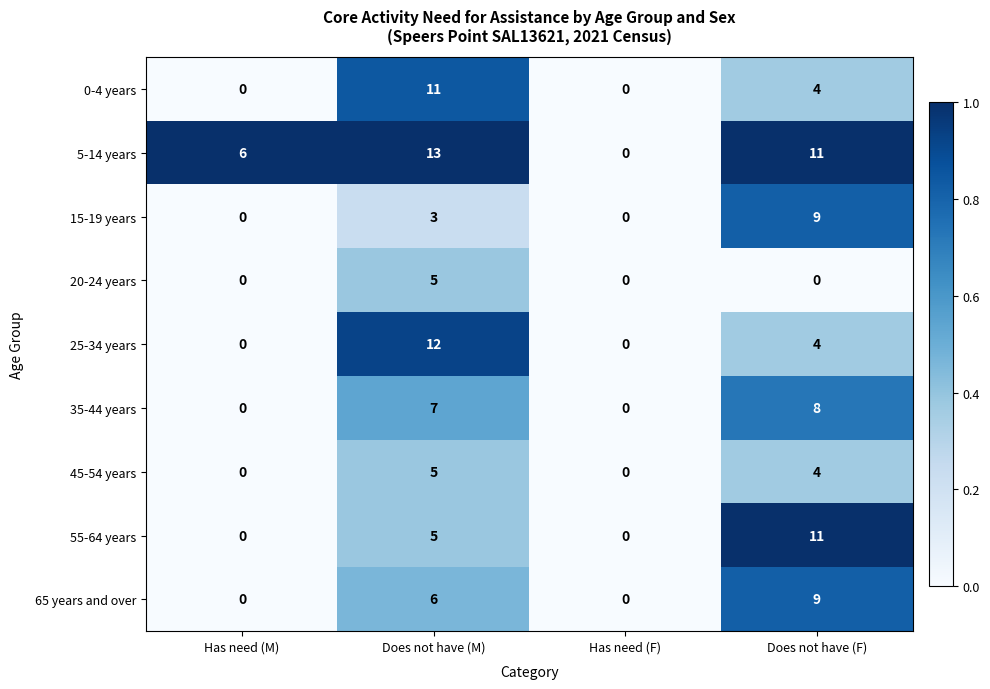

Which series has the widest spread of values?

5-14 years